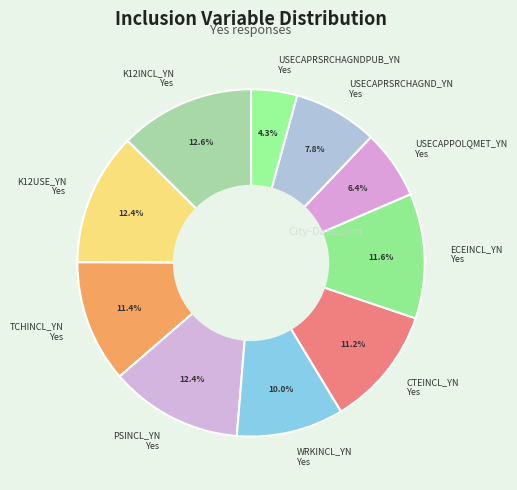

Does USECAPRSRCHAGND_YN Yes represent more than half of the total?

No